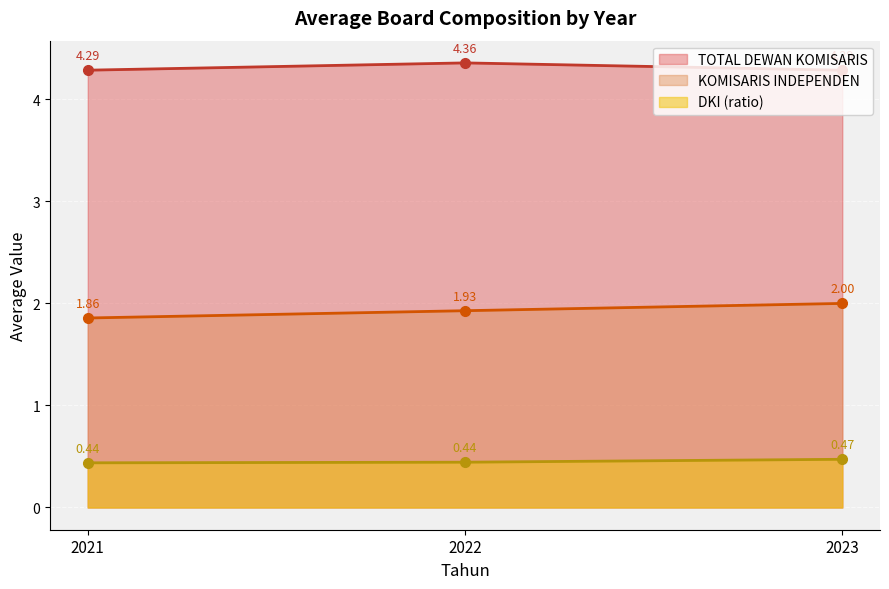

What are all the series names shown in the legend?

TOTAL DEWAN KOMISARIS, KOMISARIS INDEPENDEN, DKI (ratio)